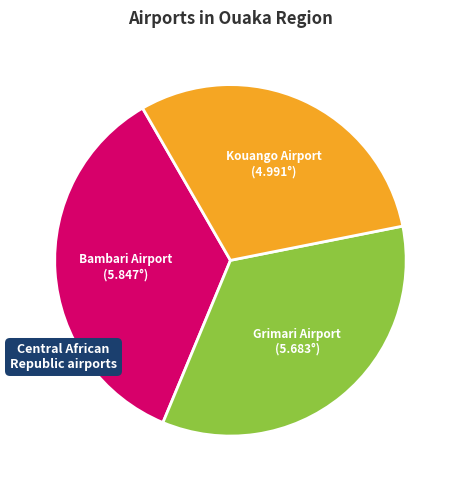

Is there a majority slice in this chart?

No